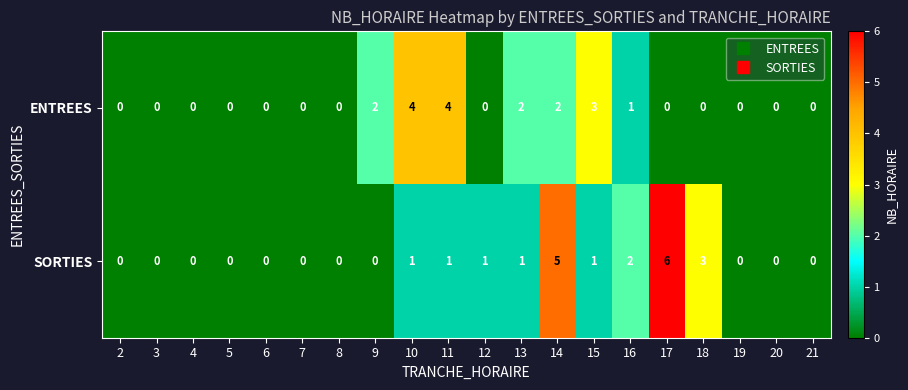

Is it true that ENTREES equals 0 at 20?

True